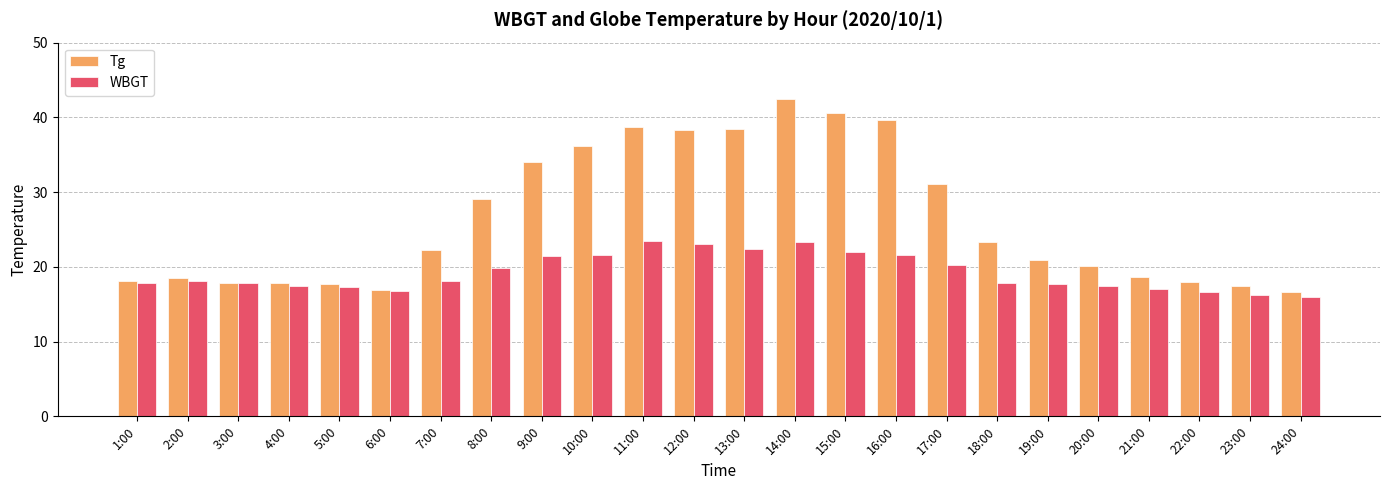

What is the label of the 15th bar from the left?

15:00